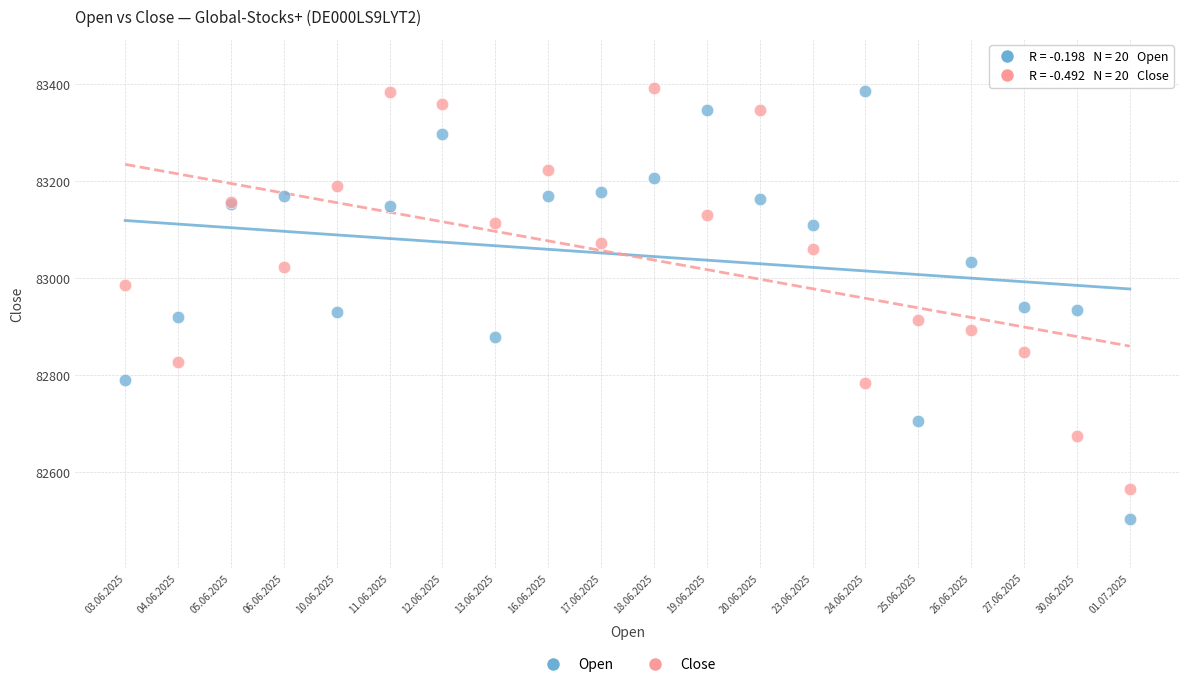

Which series has the widest spread of Y values?

Open